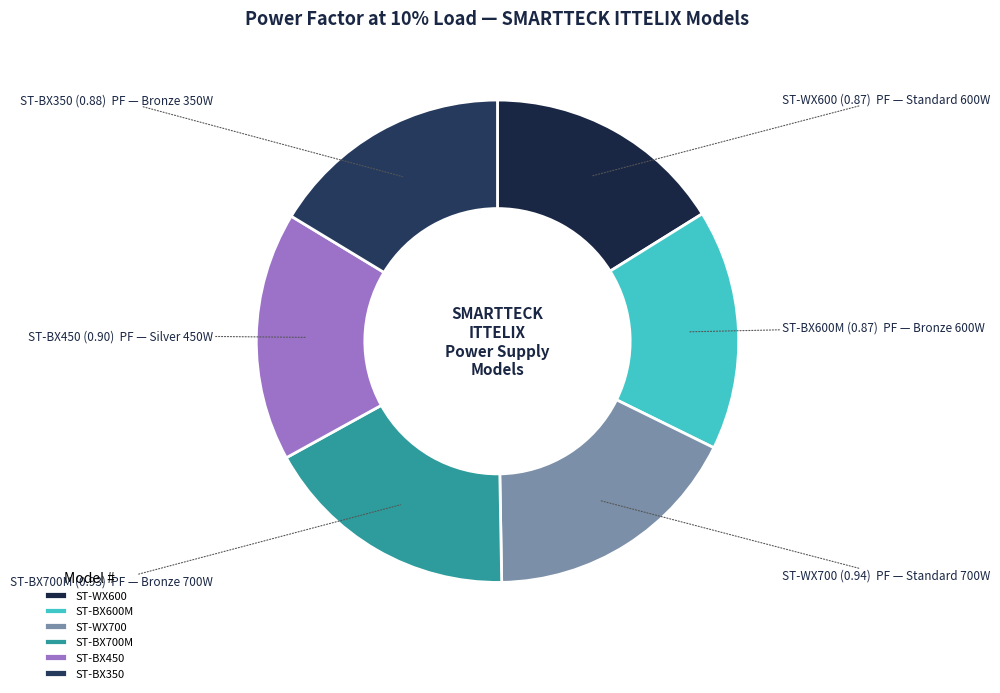

Is ST-BX450 the majority of the pie?

No